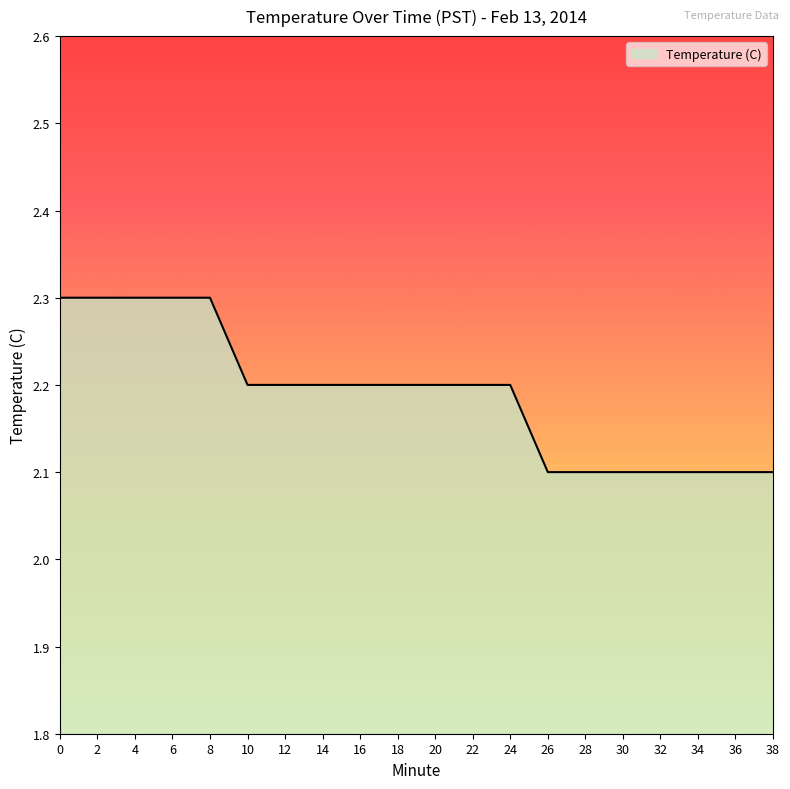

What is the ratio of the value at 26 to the value at 38?

1.0